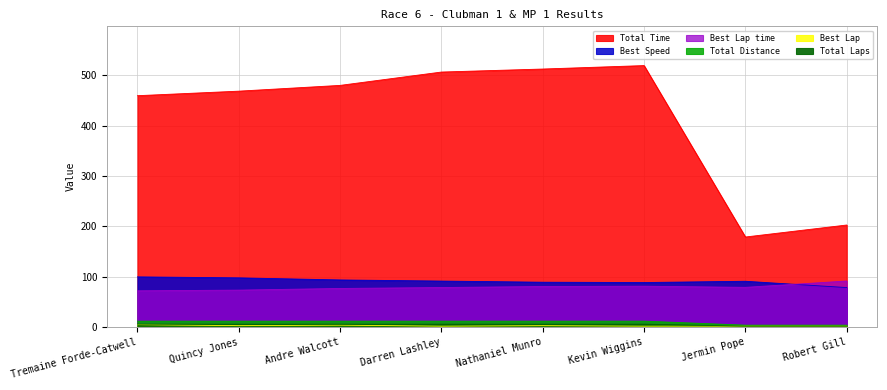

How many values in the Best Lap time series are below 79?

4